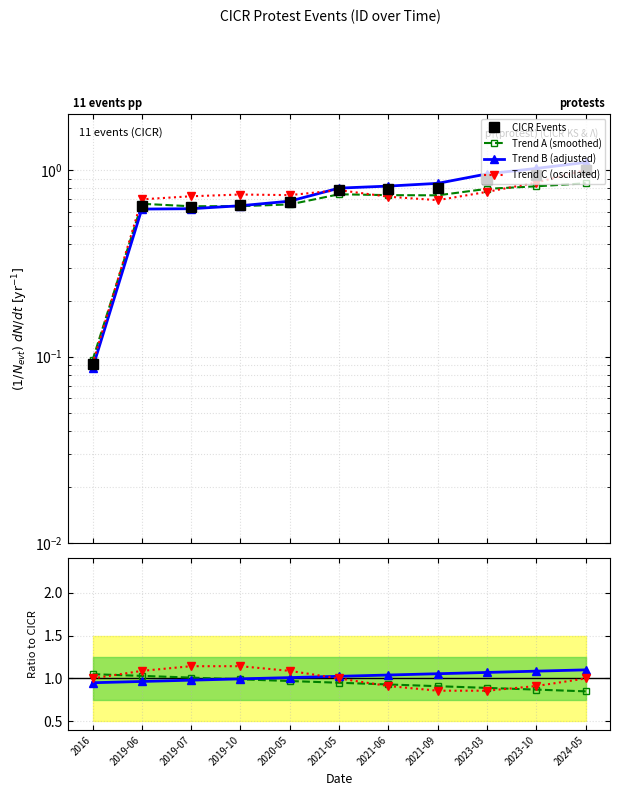

How many interior local peaks (higher than both neighbors) does the data have?

1